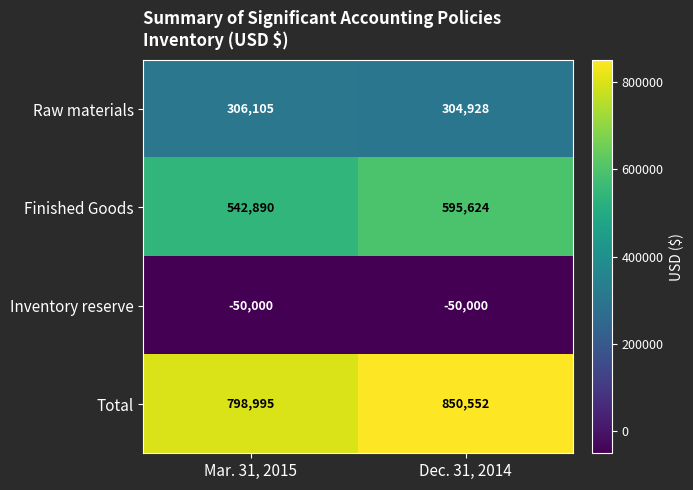

The value of Raw materials at Dec. 31, 2014 is 455127. True or false?

False